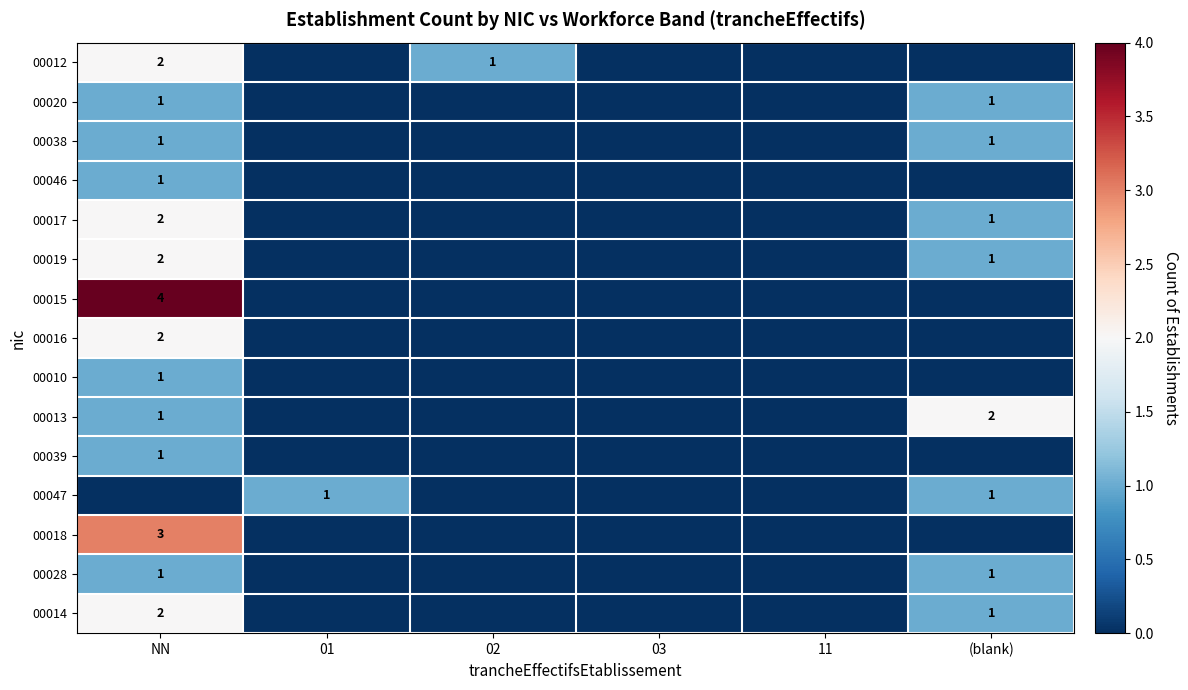

At how many categories does at least one series exceed 0?

4